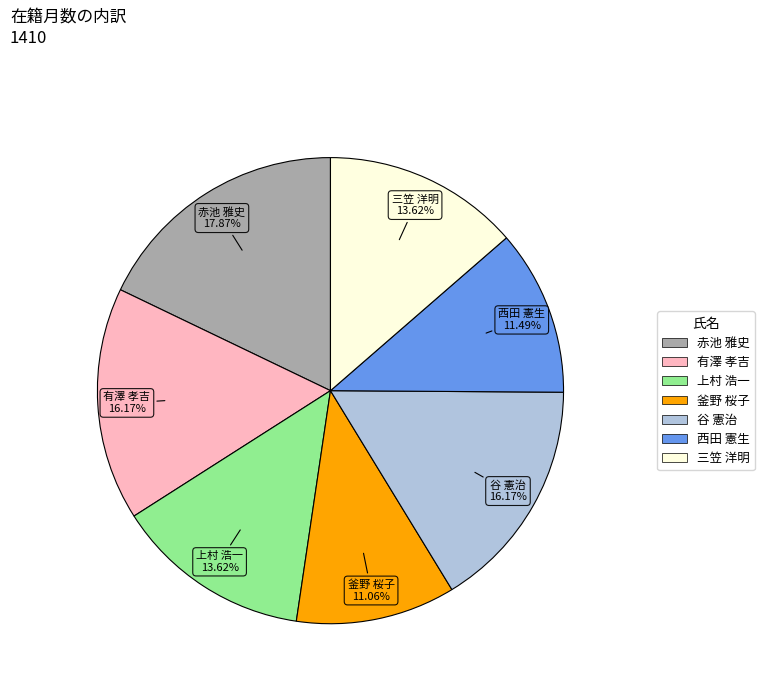

True or false: 有澤 孝吉 accounts for 27% of the total.

False